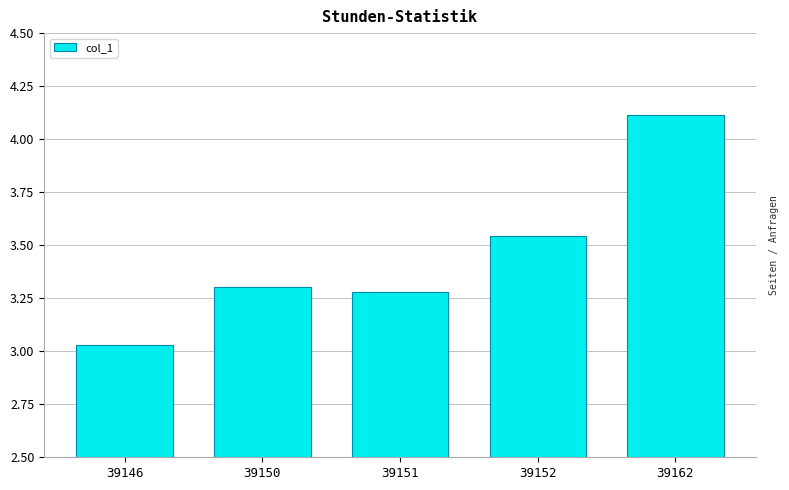

Rank the categories by value from lowest to highest.

39146, 39151, 39150, 39152, 39162